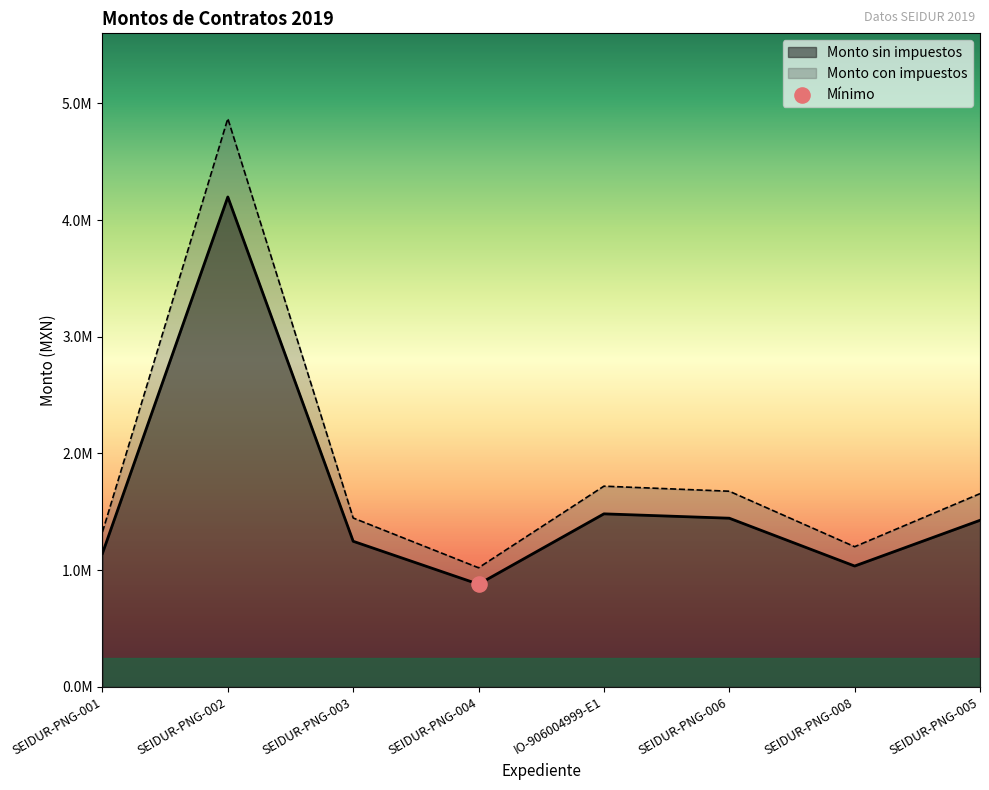

Which series has the largest total across all categories?

Monto con impuestos